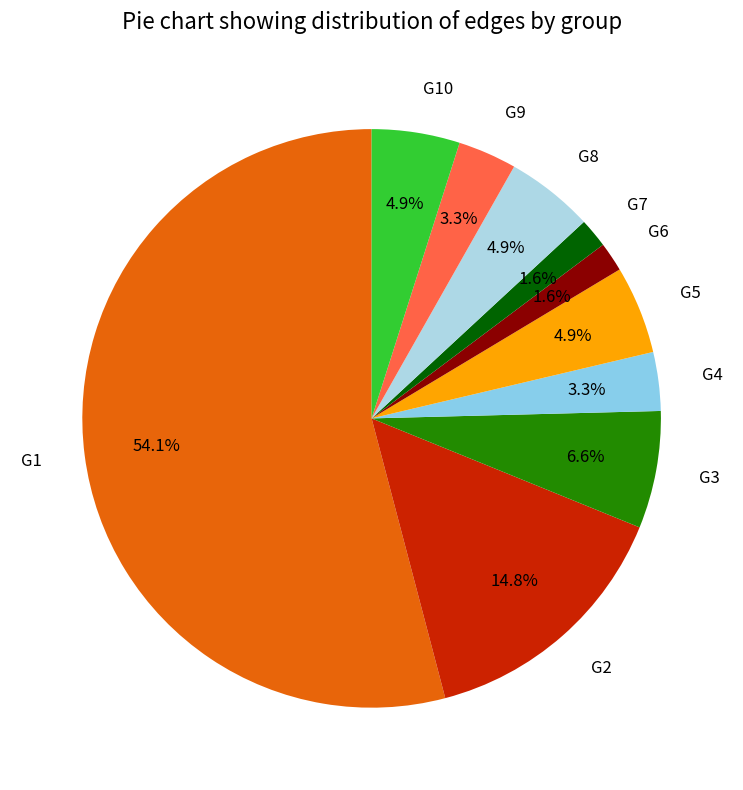

To the nearest percent, what is the combined percentage of G1 and G7?

56%